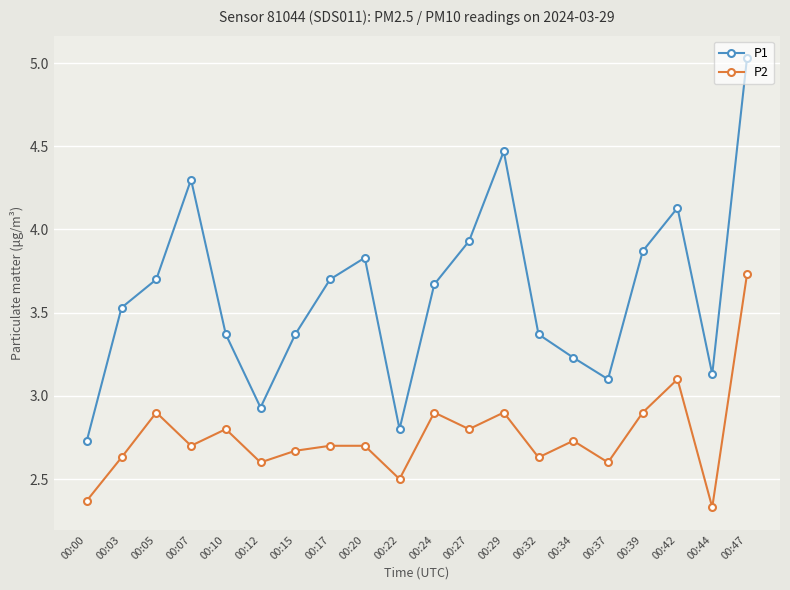

True or false: P1 and P2 intersect in this chart.

False